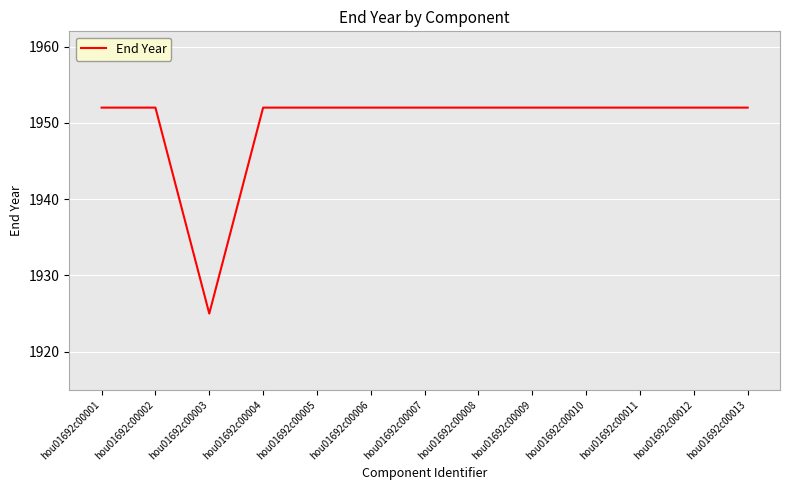

Where is the first local minimum?

hou01692c00003